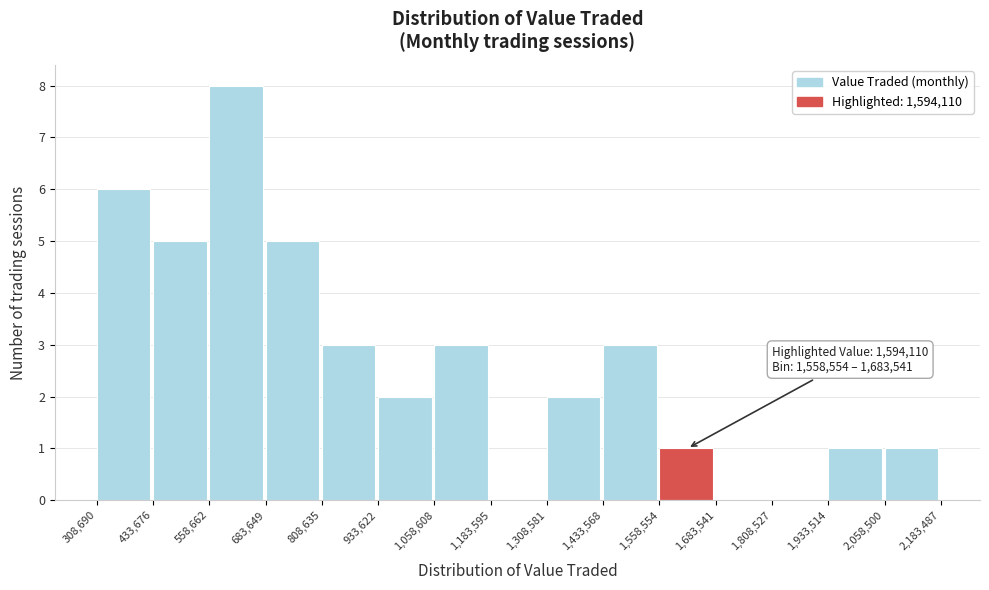

Over which range of the x-axis is the bar tallest?

558,662 to 683,649